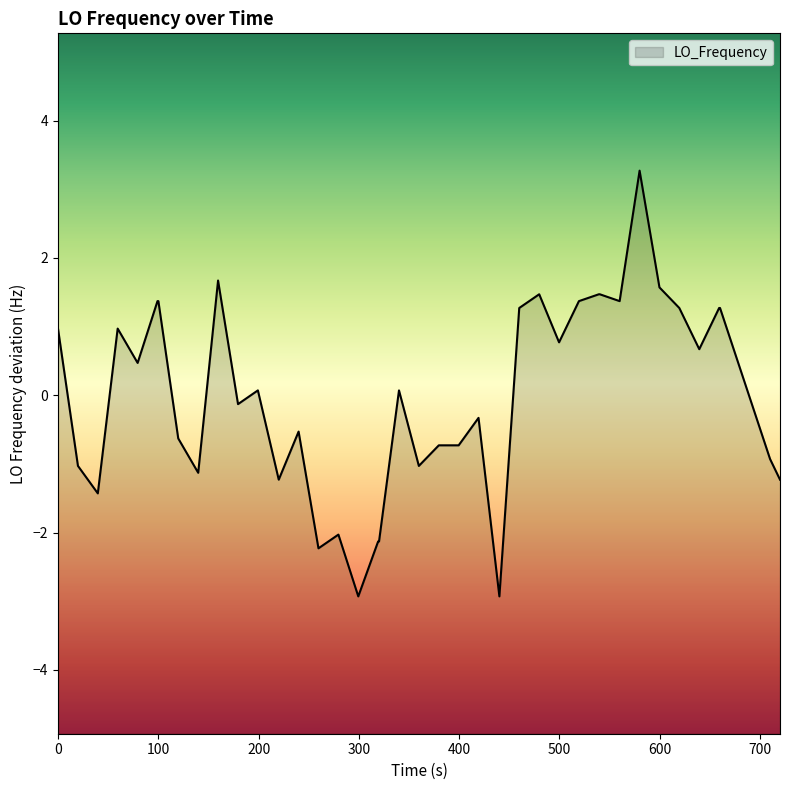

What is the difference between the maximum and second lowest values?

6.2